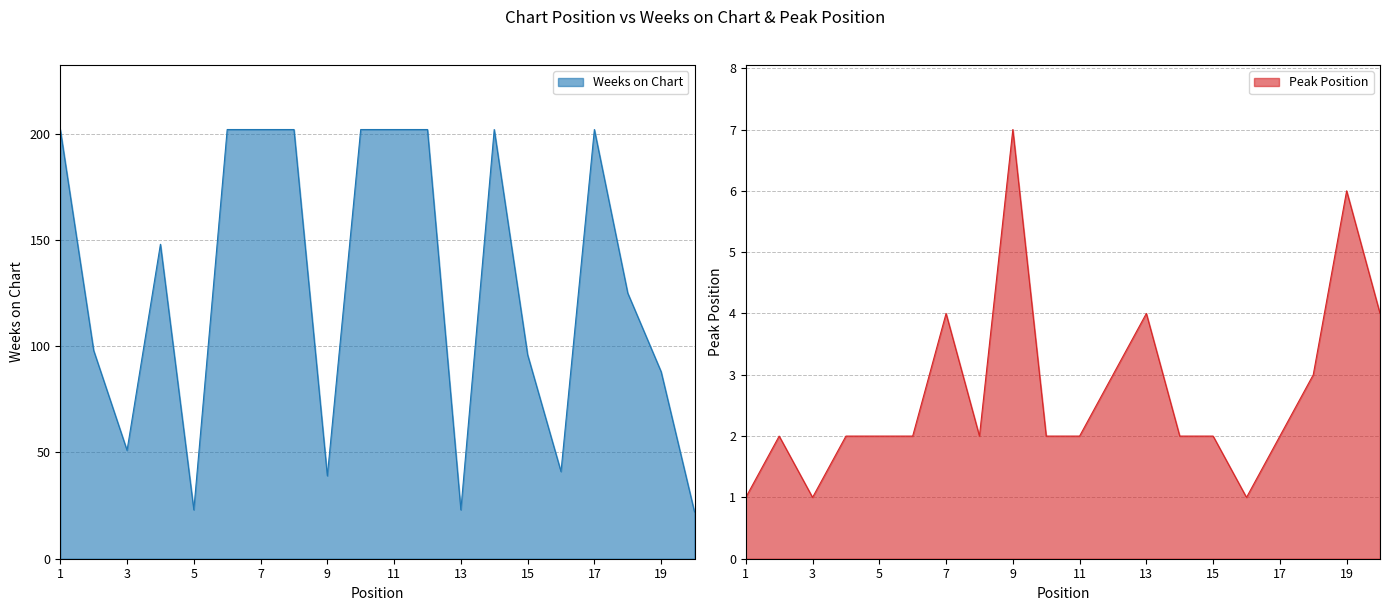

What is the total value across all series at 12?

205